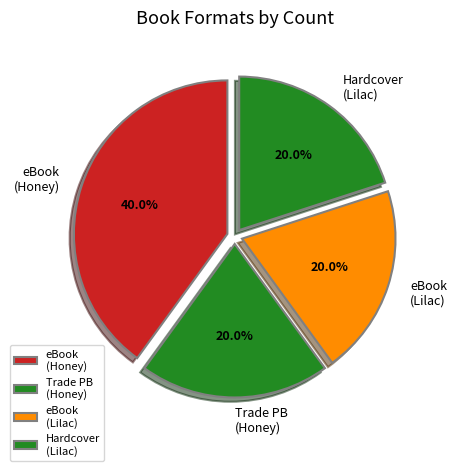

To the nearest percent, what is the average slice percentage?

25%